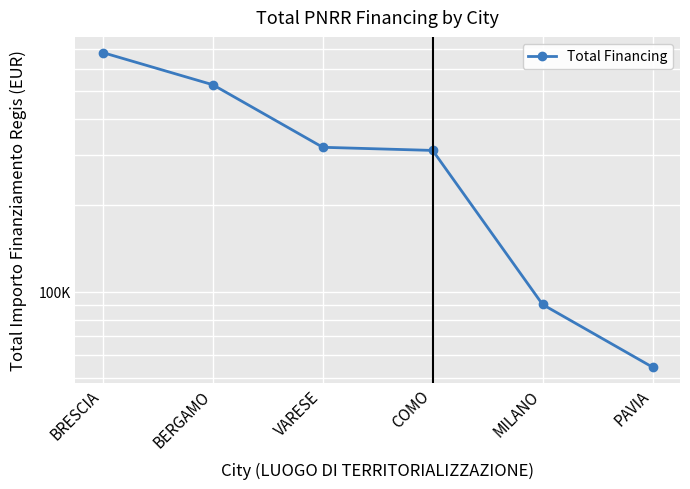

How many data points are above 319070?

3